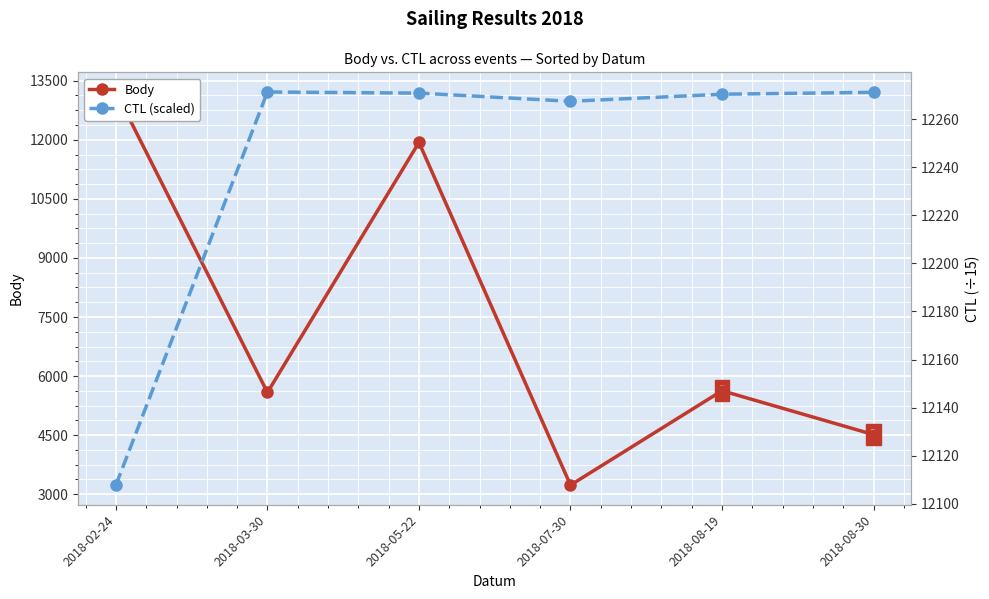

Is it true that CTL (scaled) equals 12107.8 at 2018-02-24?

True